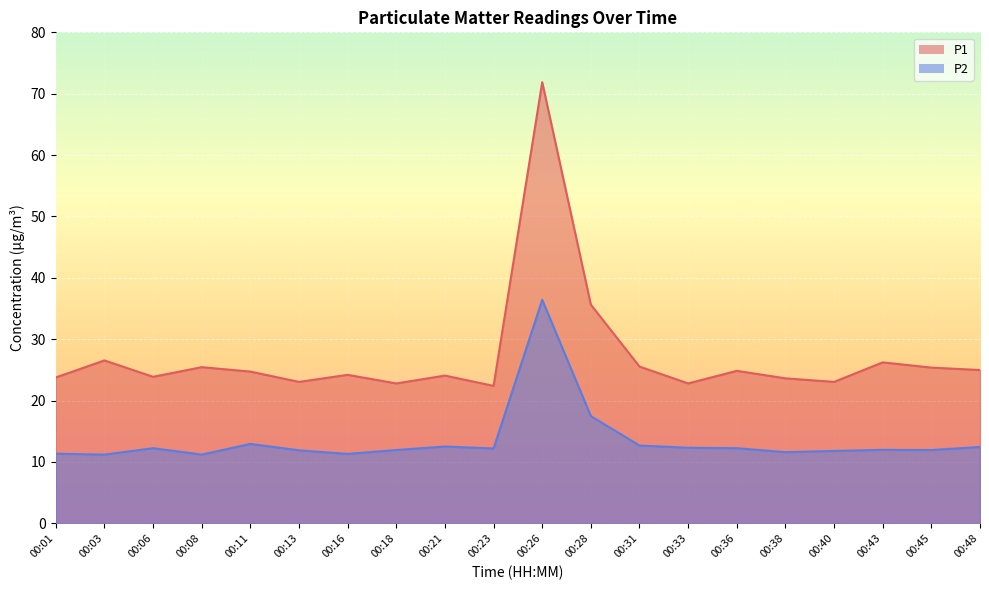

Is the value of P1 at 00:01 greater than the value of P2 at 00:18?

Yes